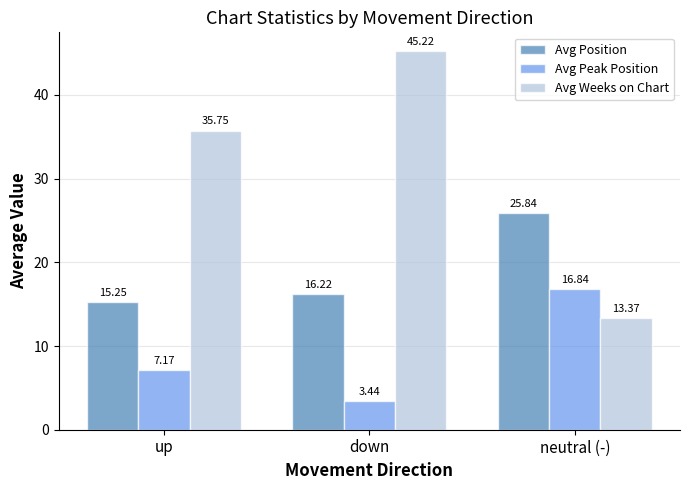

Which category has the lowest value in the Avg Position series?

up